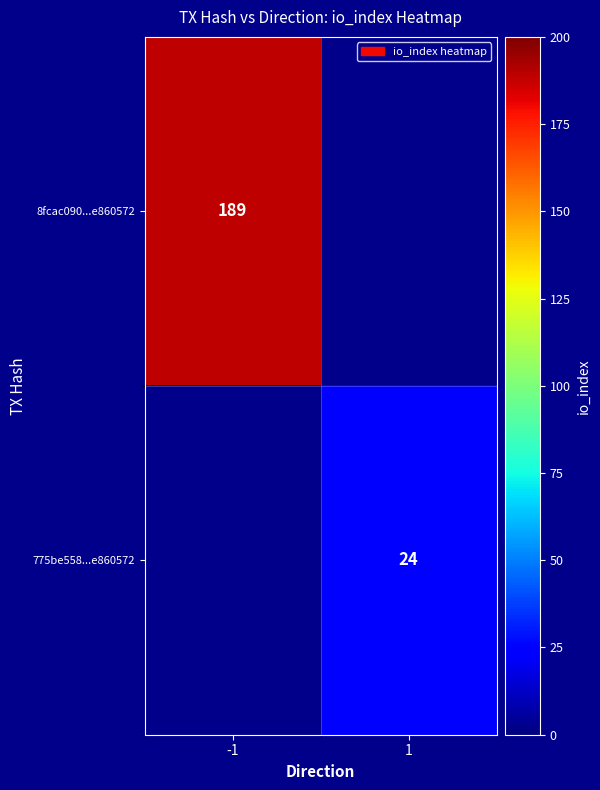

True or false: 775be558...e860572 has a value of 9.0 at 1.

False